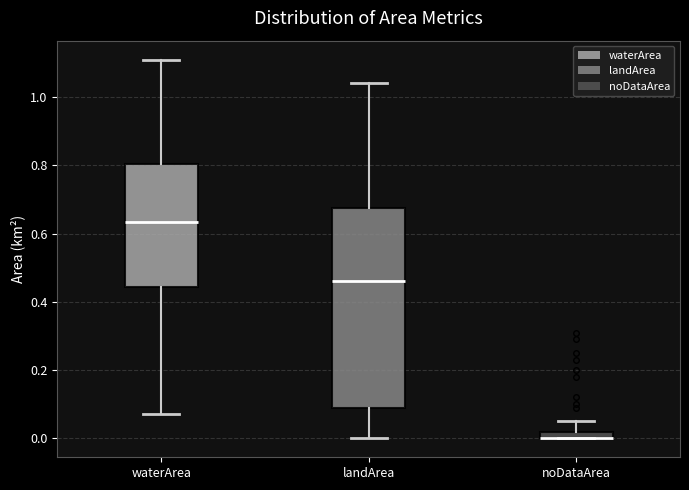

Which box is the tallest, from its lower edge to its upper edge?

landArea